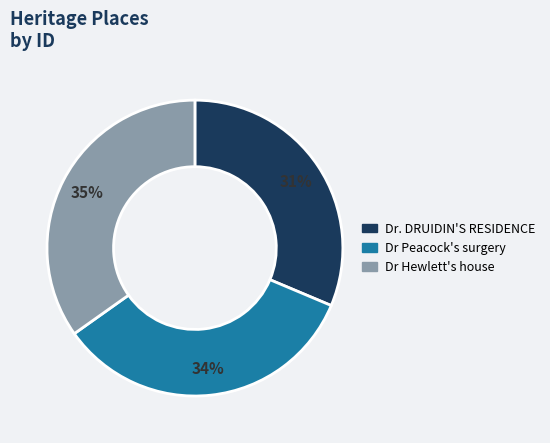

Does any single category account for the majority?

No